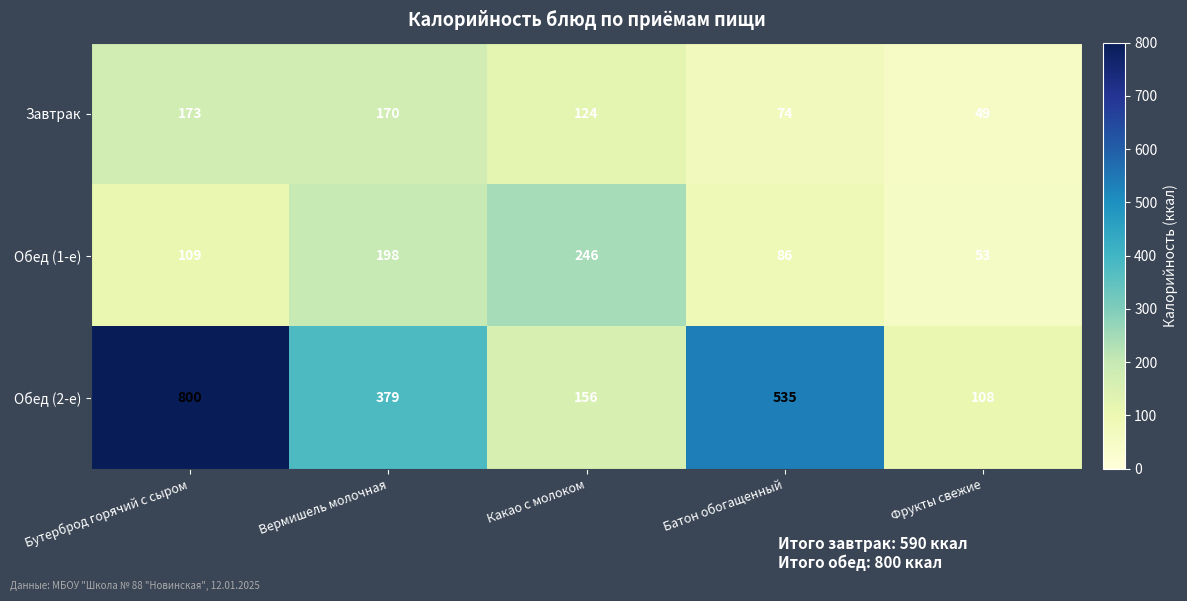

What is the spread (max minus min) of values at Бутерброд горячий с сыром?

691